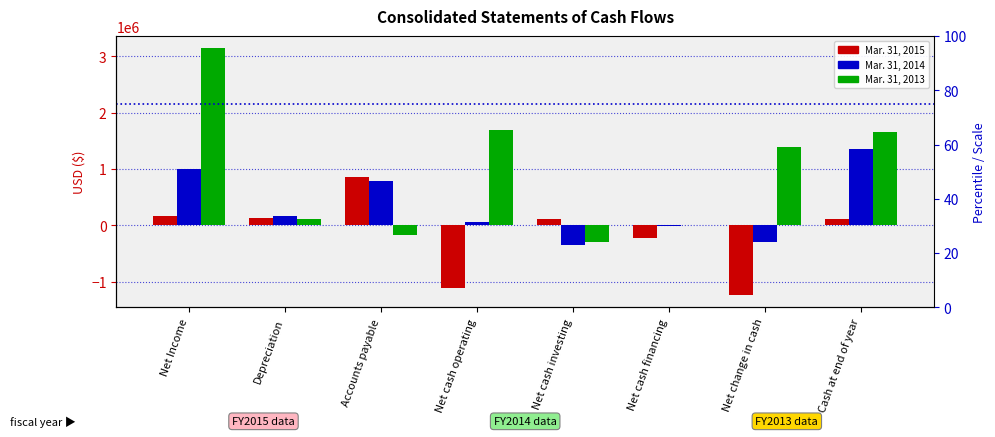

At how many categories does at least one series exceed 2688491?

1